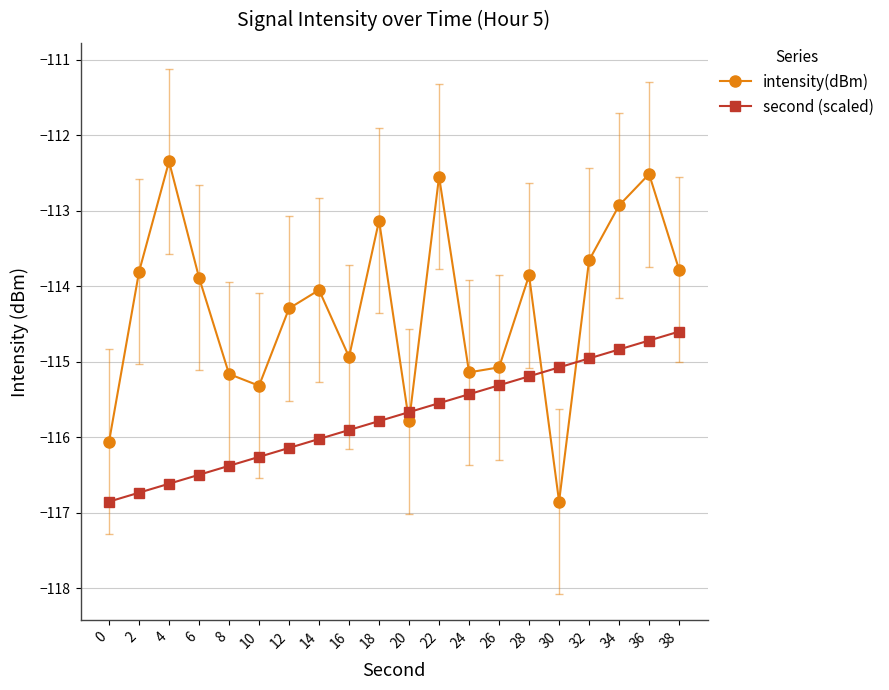

Is it true that intensity(dBm) equals -114.1 at 14?

True